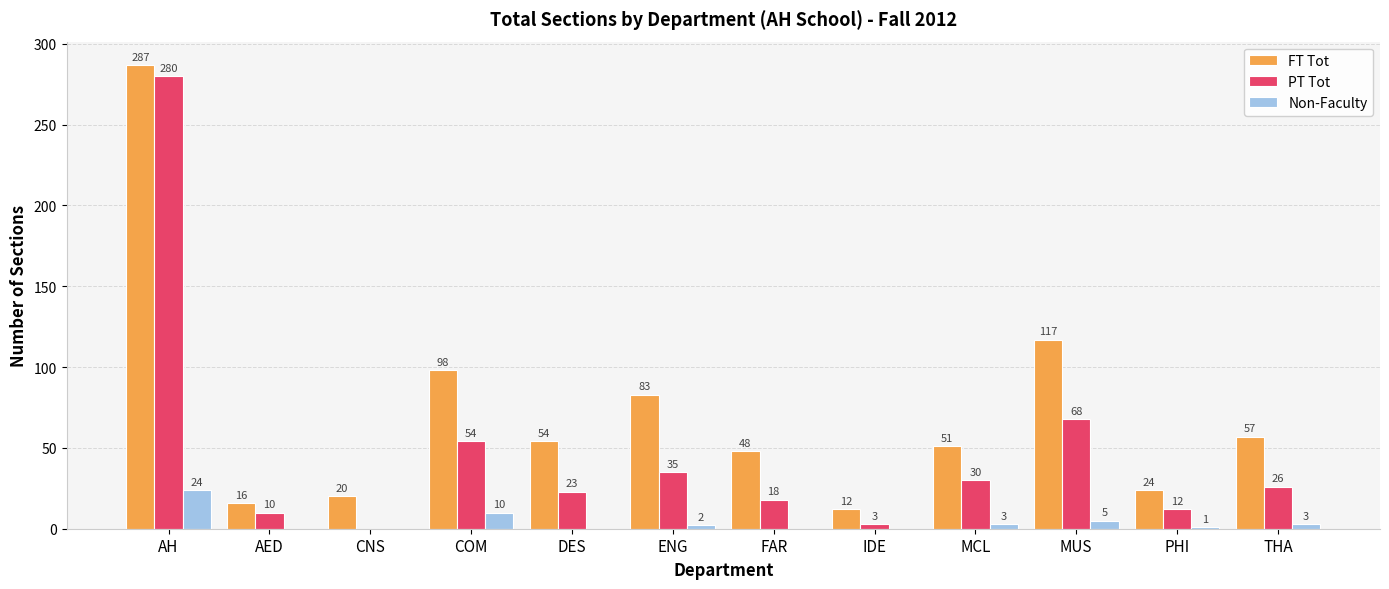

What is the sum of the PT Tot values at DES and CNS?

23